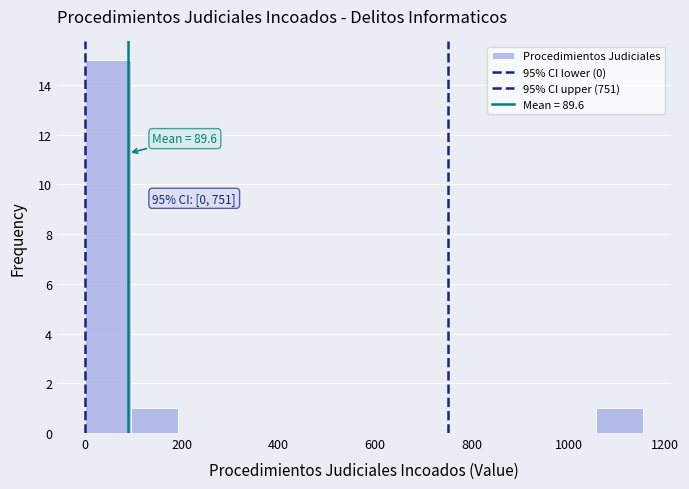

Over which range of the x-axis is the bar tallest?

0 to 100